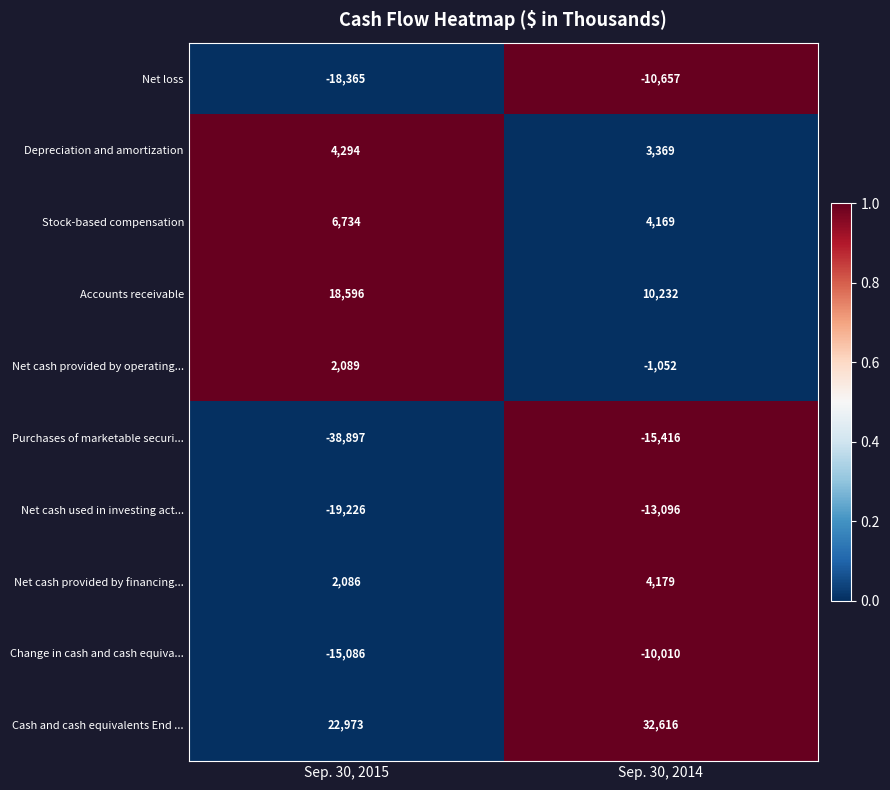

Which series has the widest spread of values?

Purchases of marketable securi...